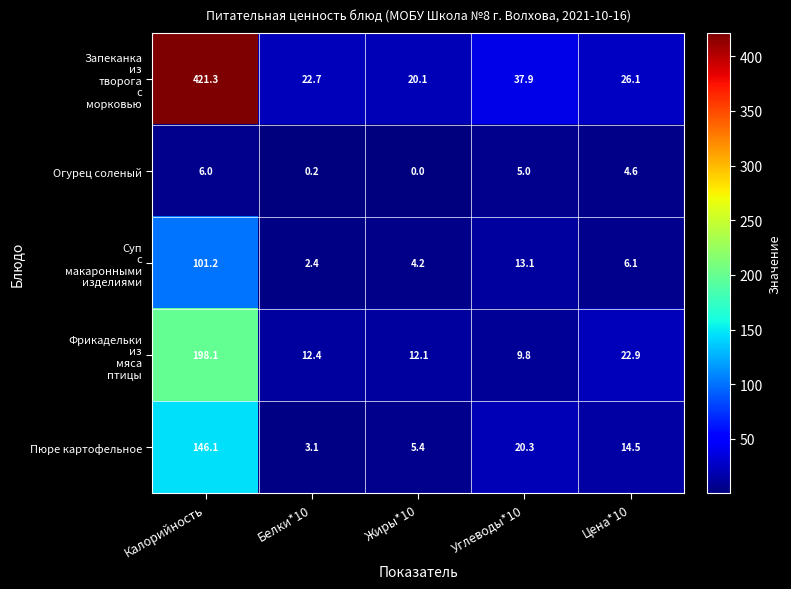

What is the difference between the highest and lowest values at Цена*10?

21.5